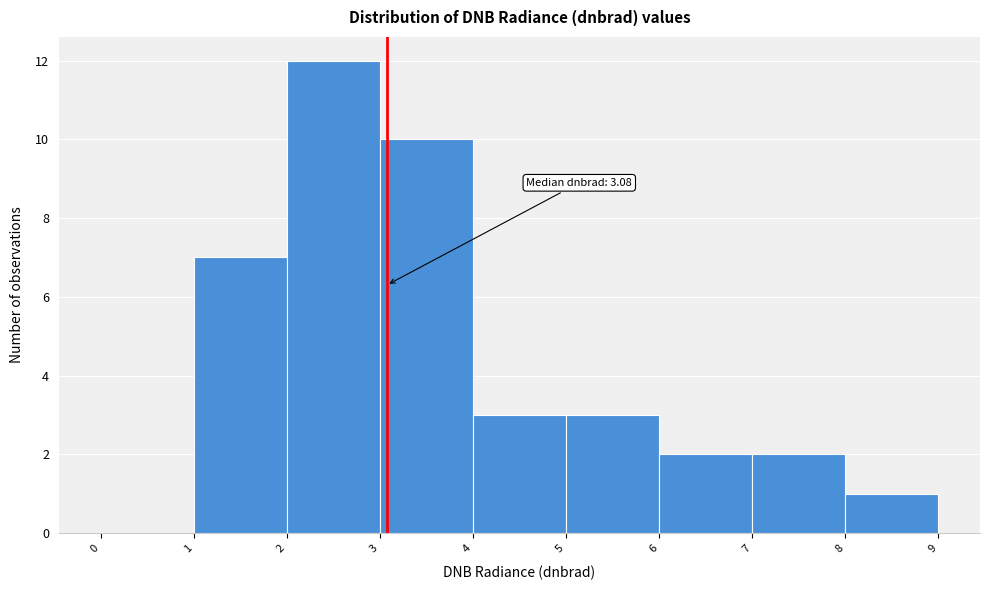

Over which range of the x-axis is the bar tallest?

2 to 3